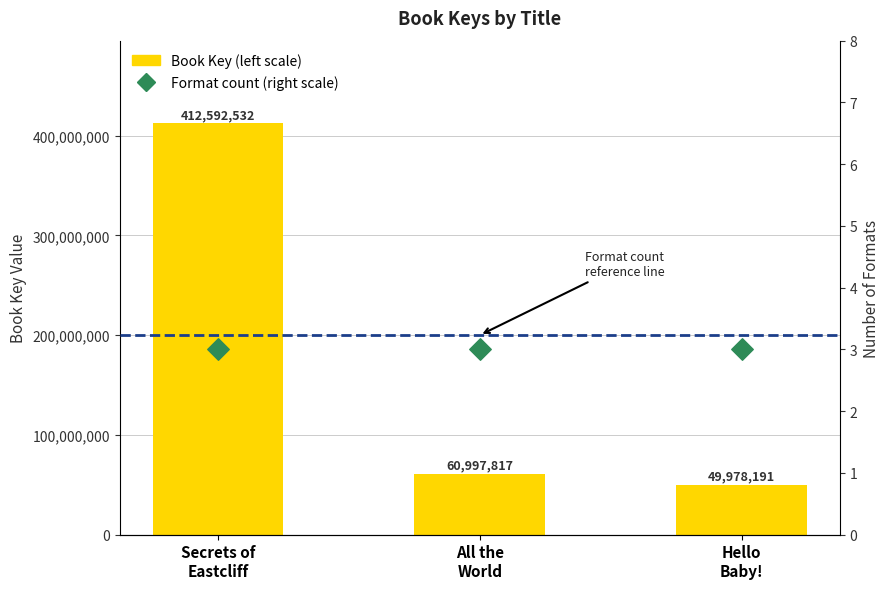

Which series reaches the maximum Y coordinate?

Book Key (left scale)